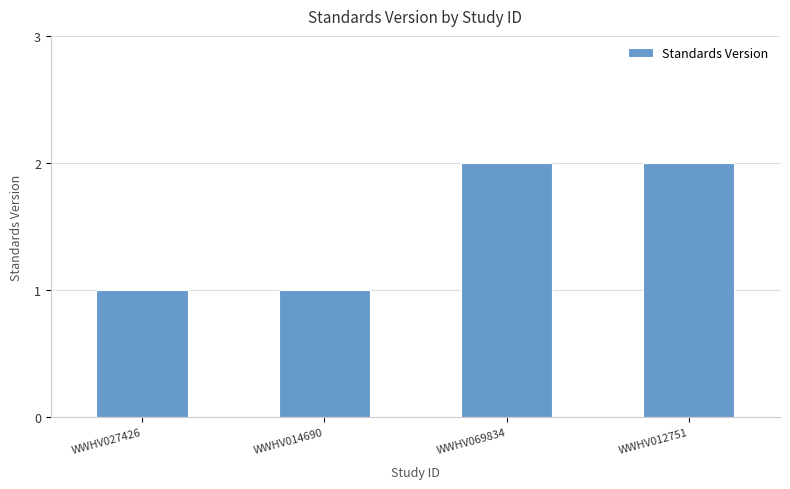

Between WWHV014690 and WWHV069834, which is larger?

WWHV069834